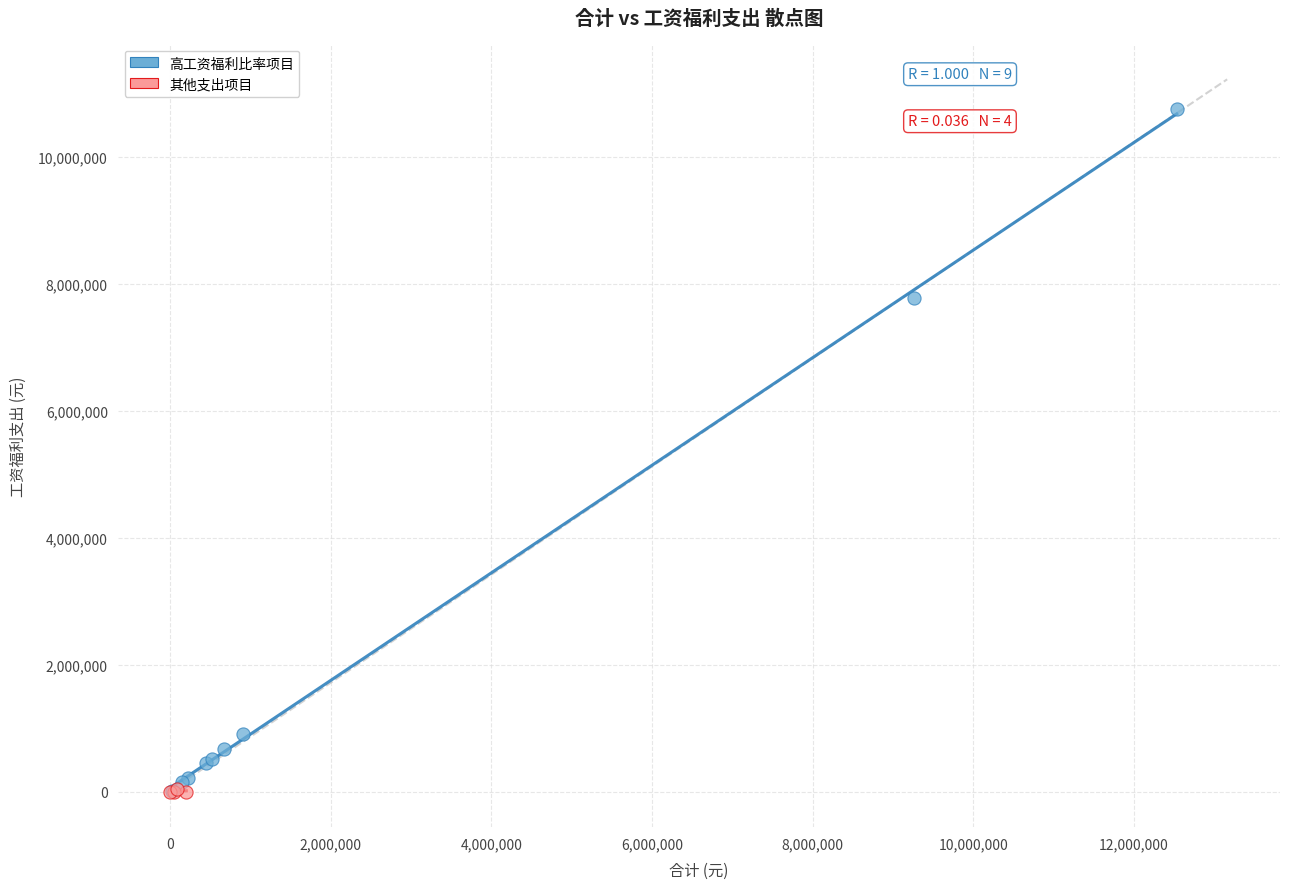

Which series has the largest Y range (max minus min)?

高工资福利比率项目